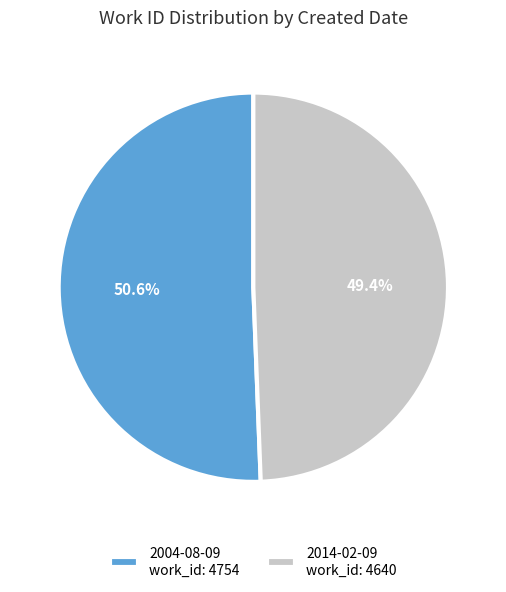

To the nearest percent, what is the difference between the largest and smallest slice percentages?

1%